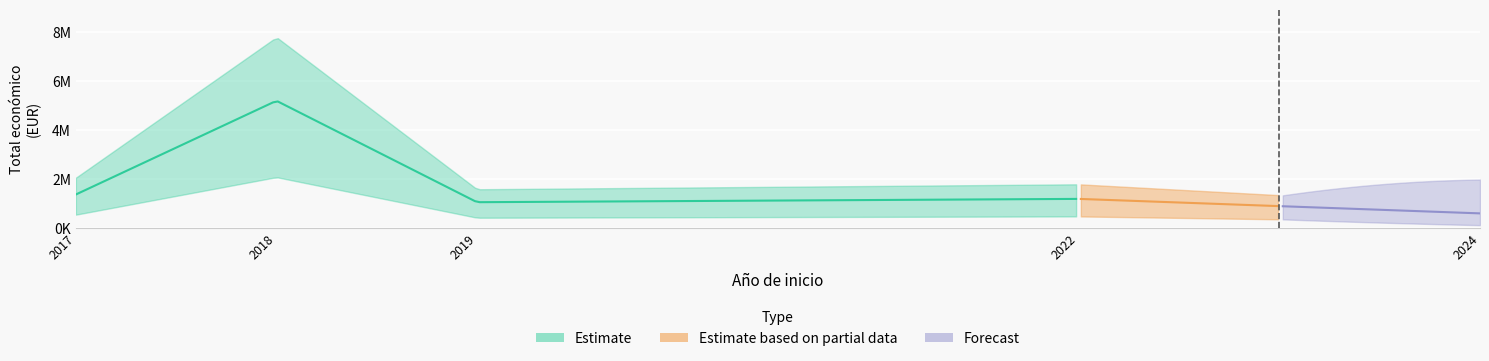

Between 2019 and 2019, which is larger?

2019